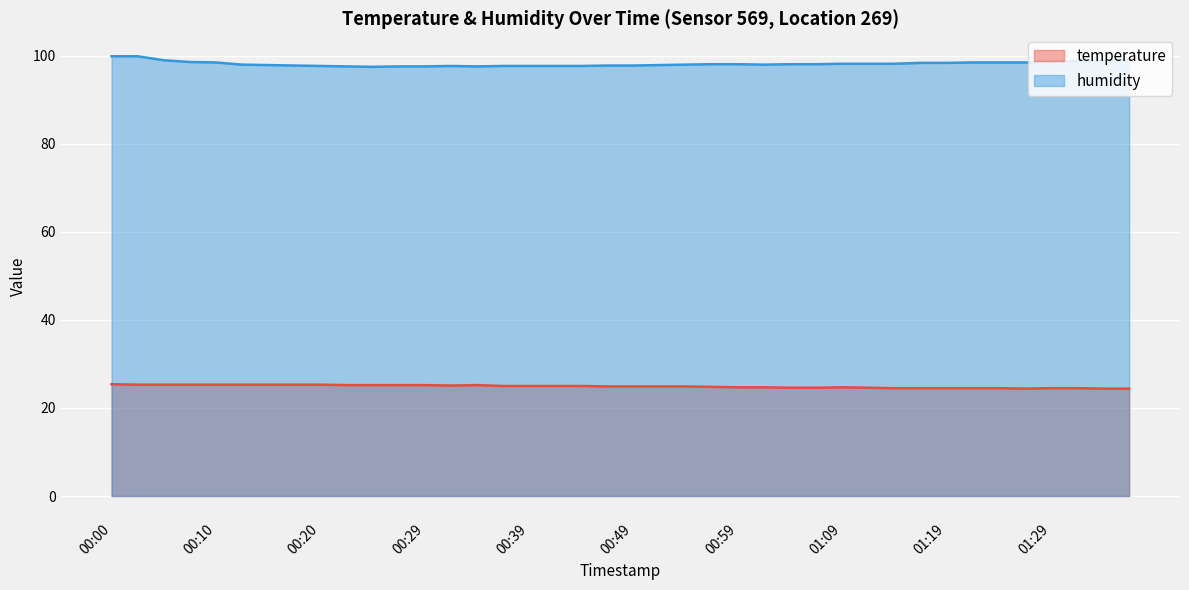

What is the label of the 19th point from the left?

00:44